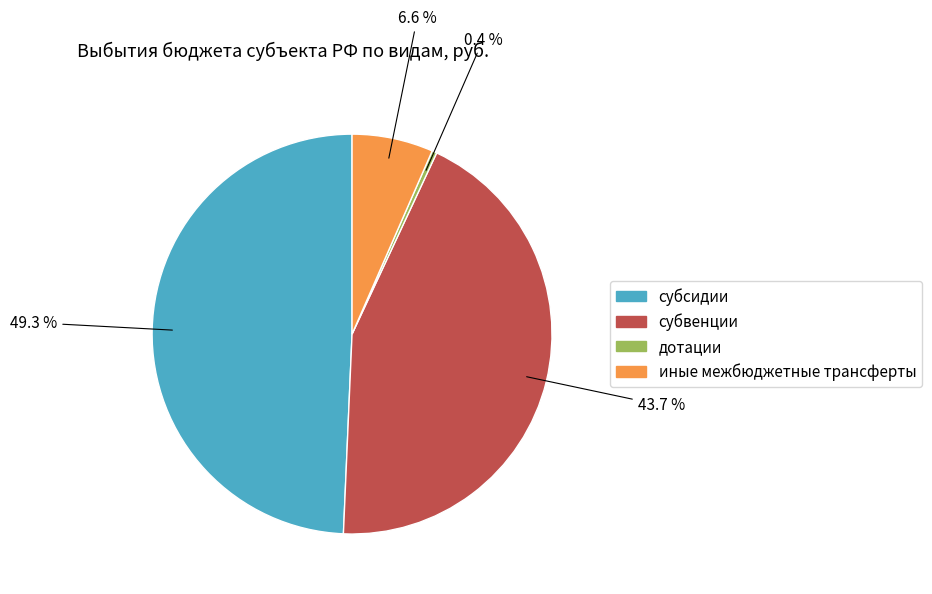

To the nearest percent, what is the combined percentage of субсидии and иные межбюджетные трансферты?

56%